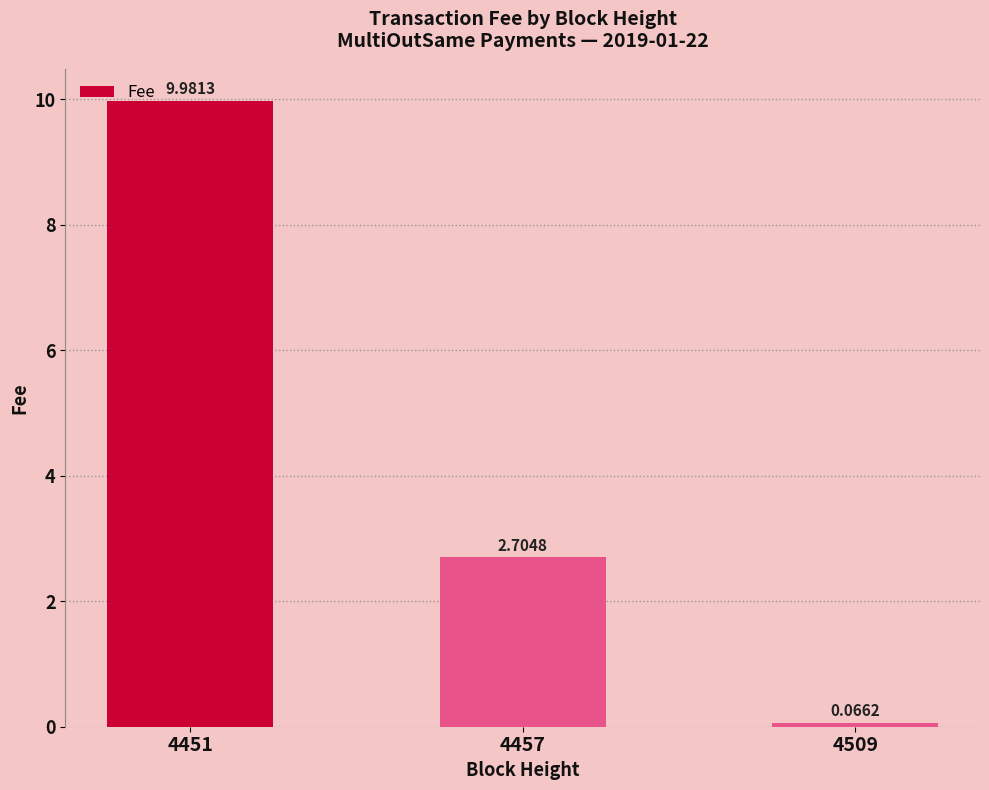

Approximately how many times larger is the value at 4457 compared to 4451?

0.3